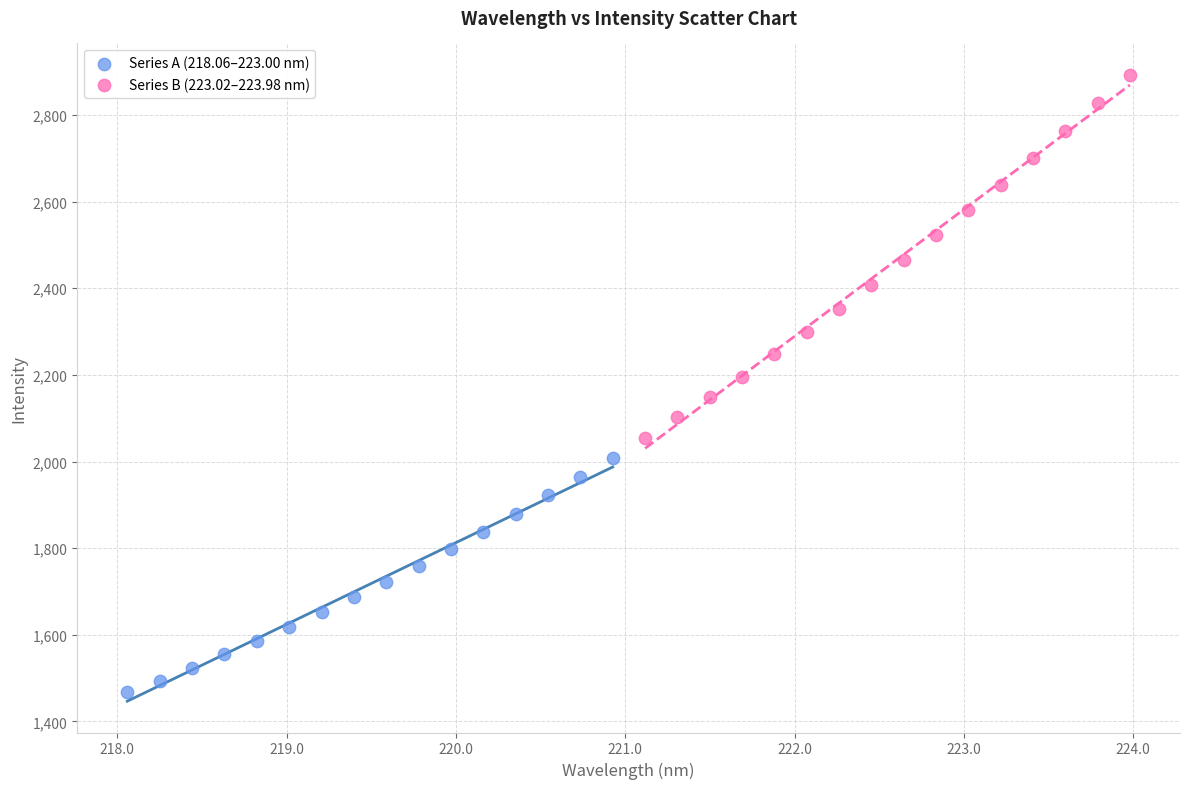

Which series reaches the maximum Y coordinate?

Series B (223.02–223.98 nm)